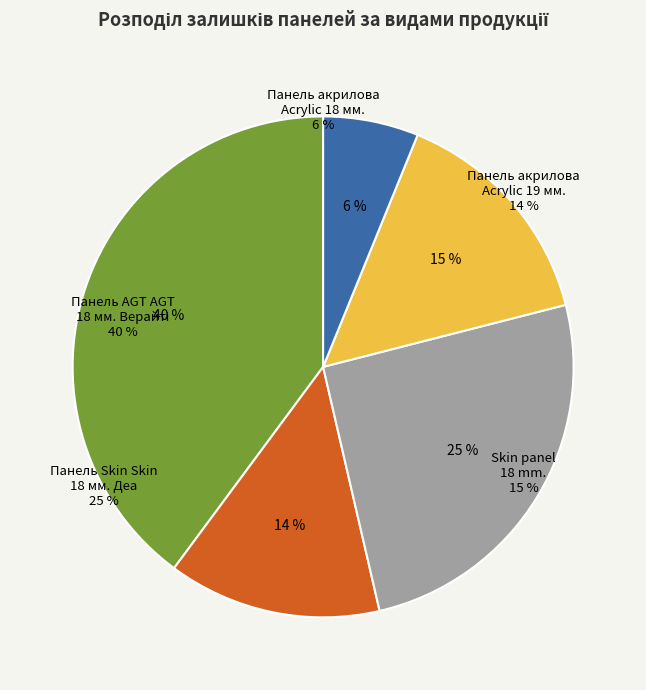

Is there a majority slice in this chart?

No